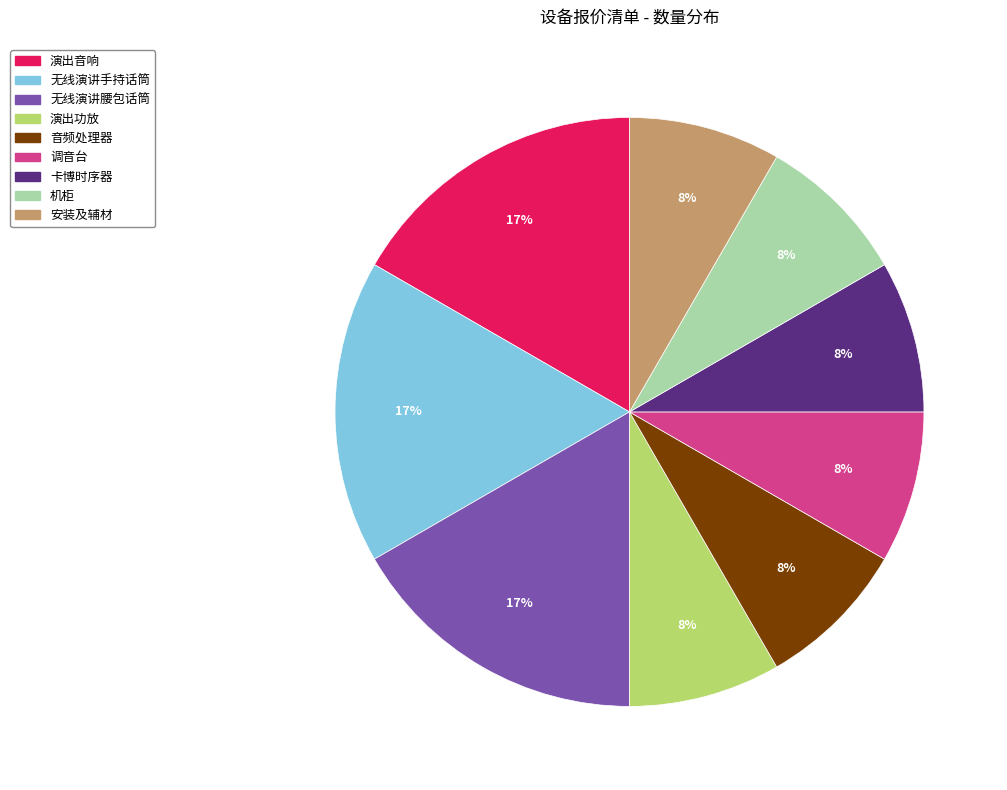

To the nearest percent, what percentage of the pie is 无线演讲手持话筒?

17%